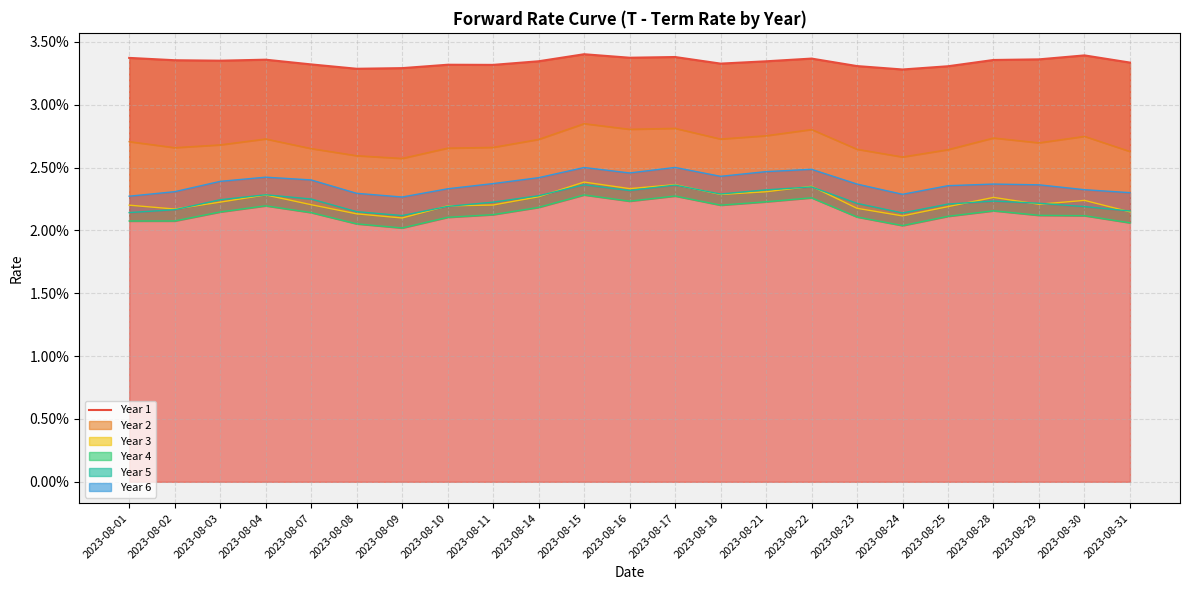

List the labels in order of value, smallest first.

2023-08-24, 2023-08-08, 2023-08-09, 2023-08-25, 2023-08-23, 2023-08-11, 2023-08-10, 2023-08-07, 2023-08-18, 2023-08-31, 2023-08-21, 2023-08-14, 2023-08-03, 2023-08-02, 2023-08-28, 2023-08-04, 2023-08-29, 2023-08-22, 2023-08-01, 2023-08-16, 2023-08-17, 2023-08-30, 2023-08-15